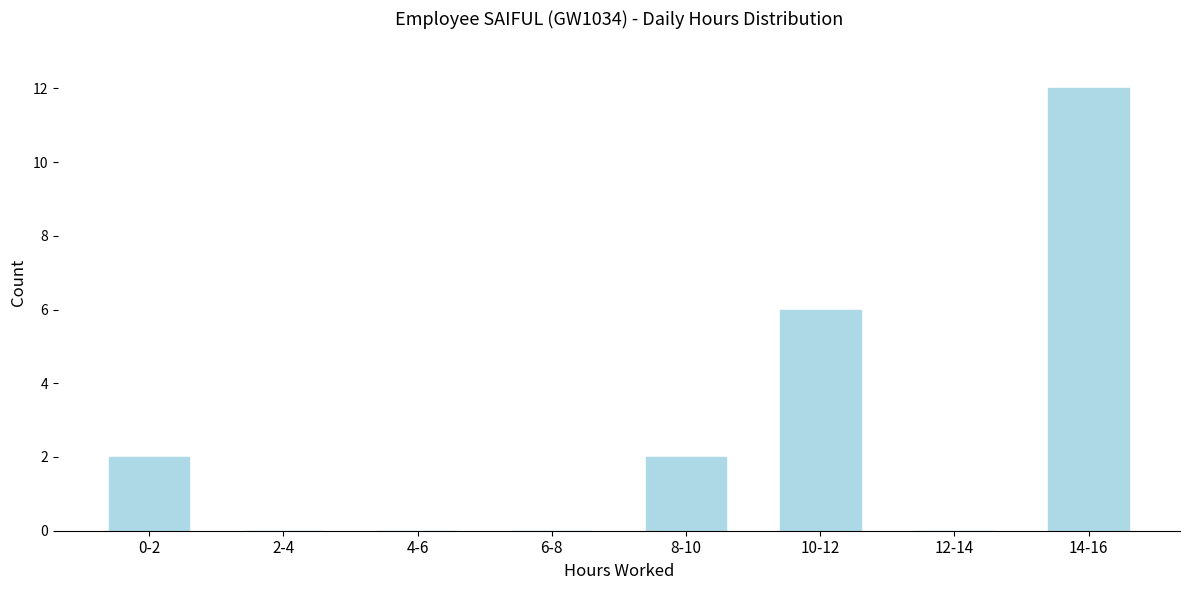

Reading left to right, extract all data points from this chart.

0-2=2	2-4=0	4-6=0	6-8=0	8-10=2	10-12=6	12-14=0	14-16=12